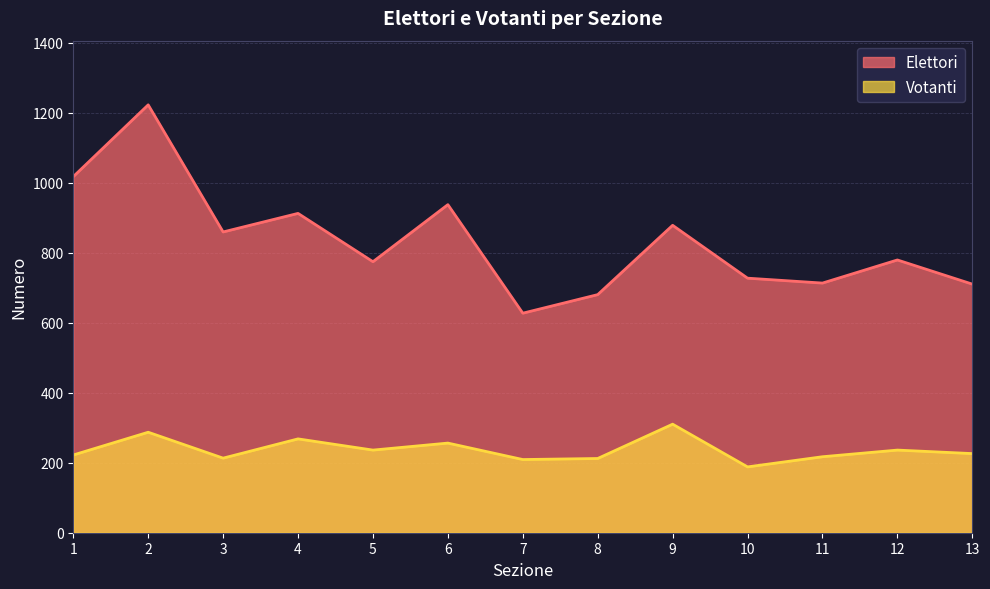

Rank the series by their maximum value, from lowest to highest.

Votanti, Elettori